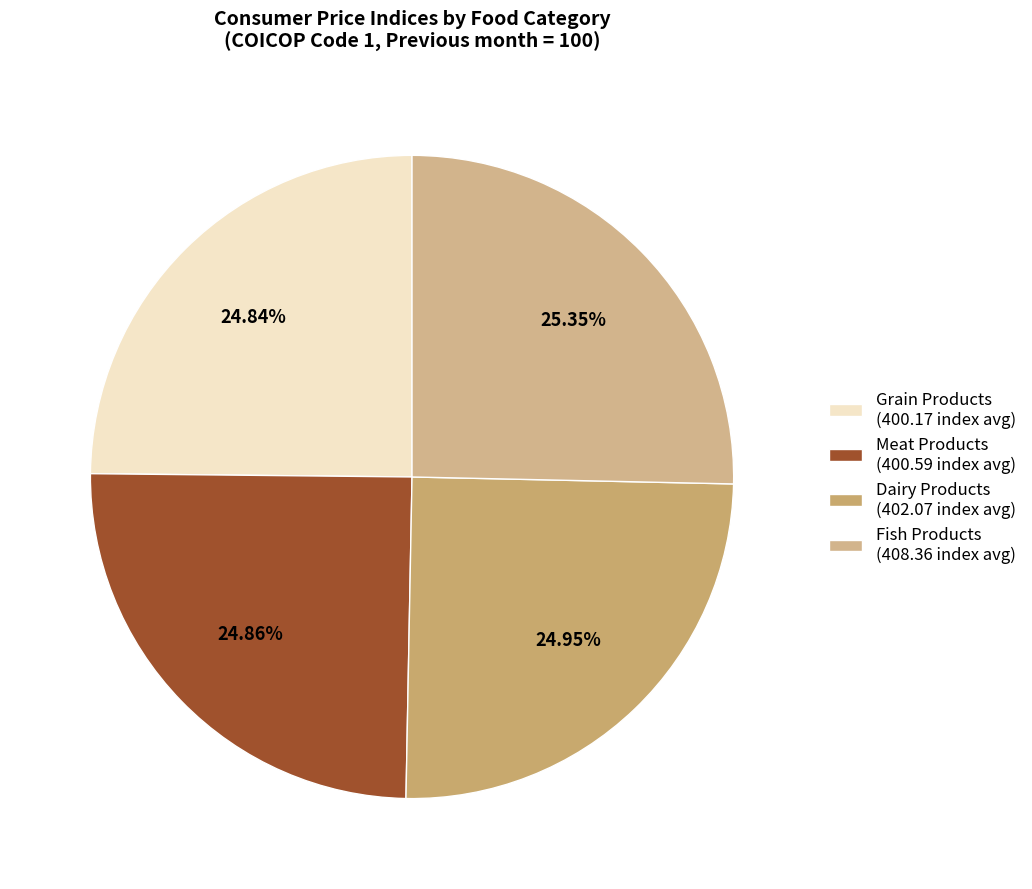

Count the number of slices in the pie.

4